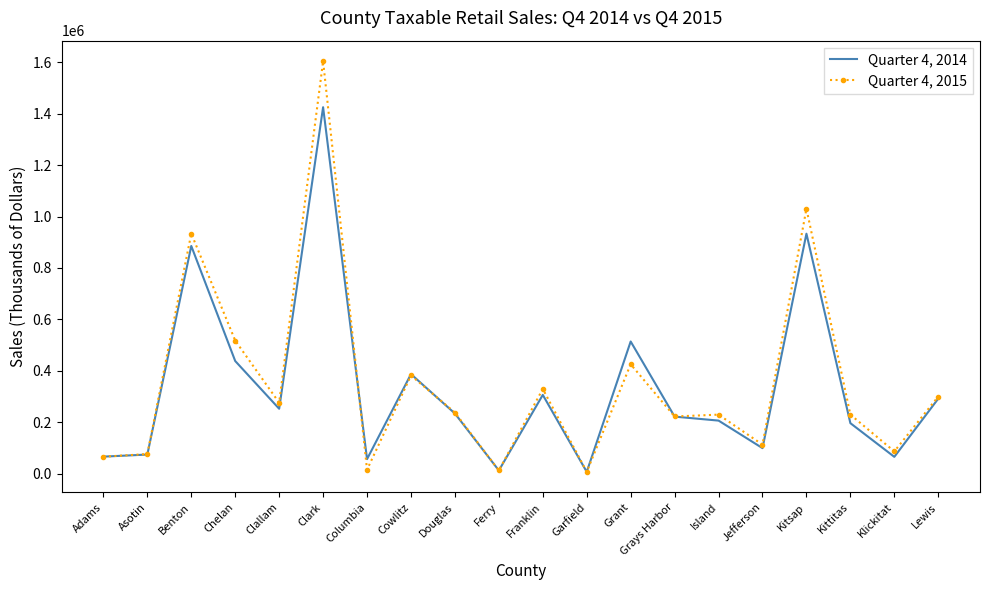

What is the difference between the maximum and minimum values in the Quarter 4, 2014 series?

1418542